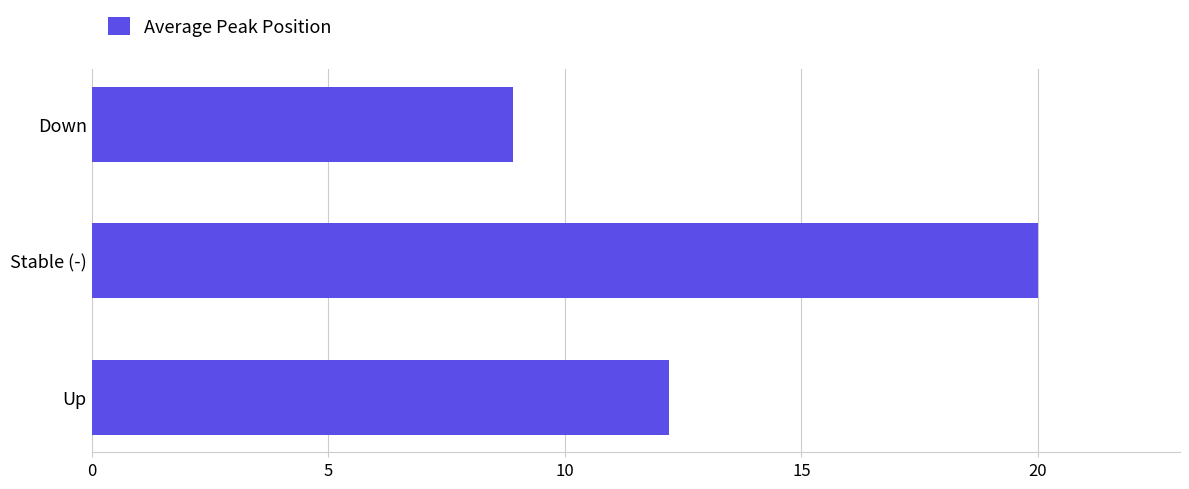

What is the ratio of the value at Down to the value at Stable (-)?

0.4